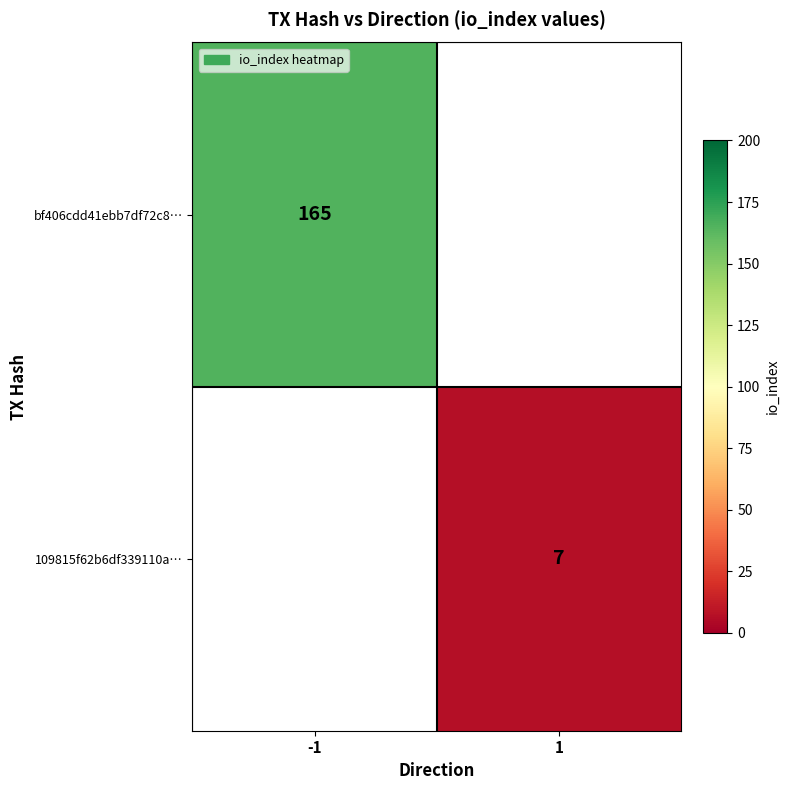

Is the value of 109815f62b6df339110a… at 1 greater than the value of bf406cdd41ebb7df72c8… at -1?

No